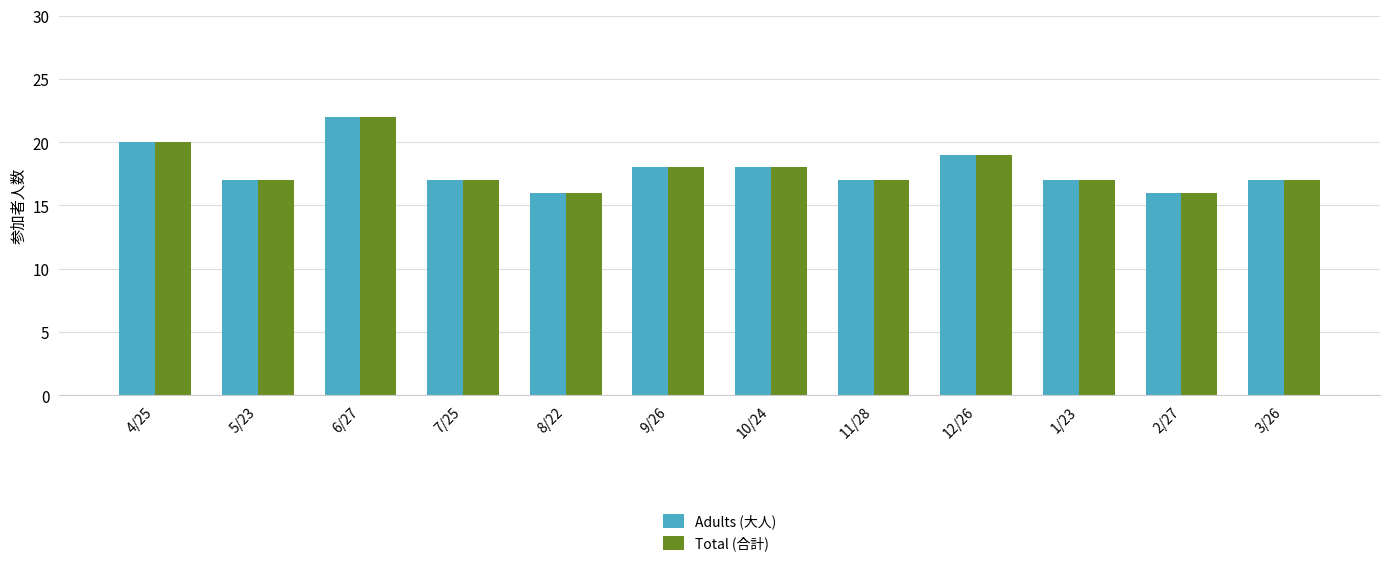

Is it true that Adults (大人) equals 17 at 11/28?

True